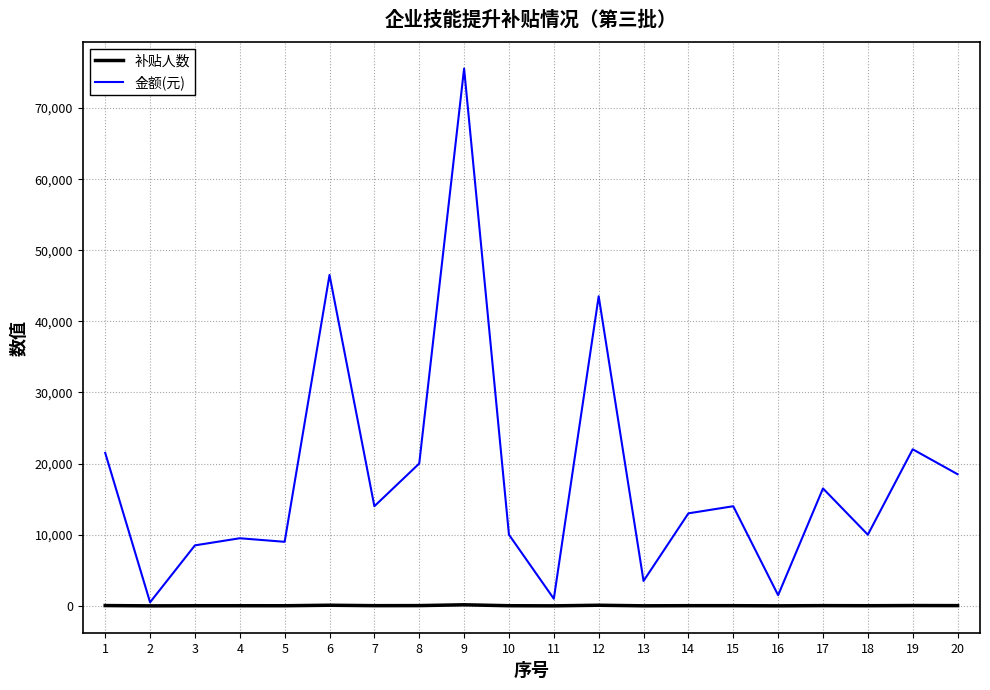

List the series in order of their peak value, lowest first.

补贴人数, 金额(元)